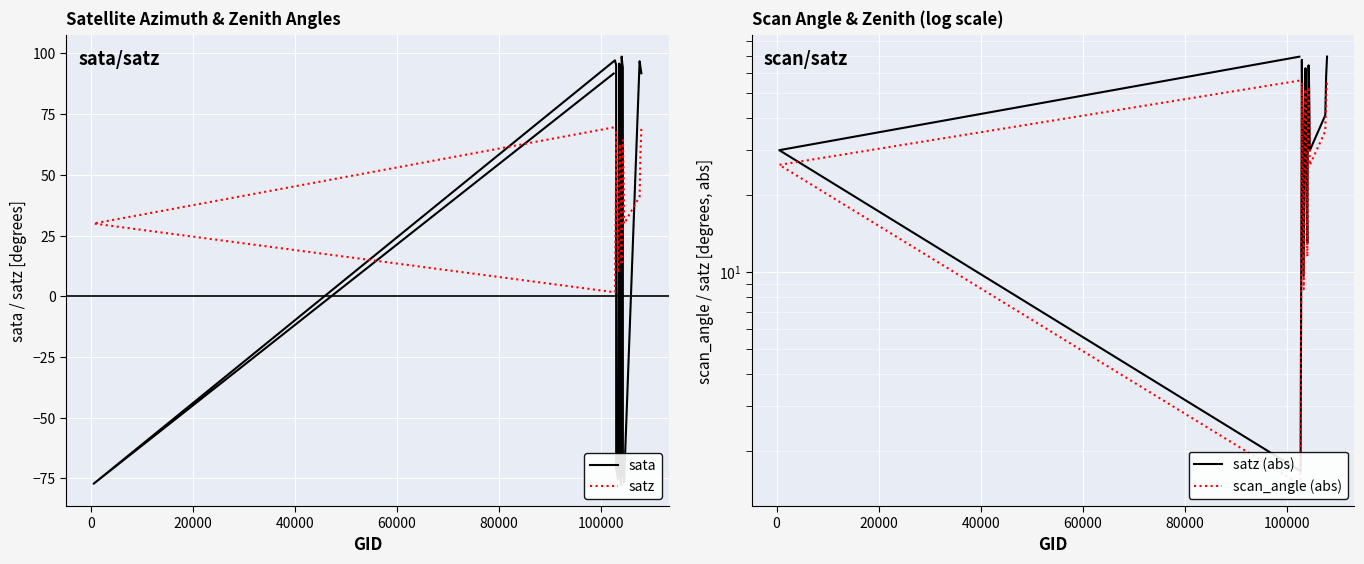

How many lines are shown in the chart?

4